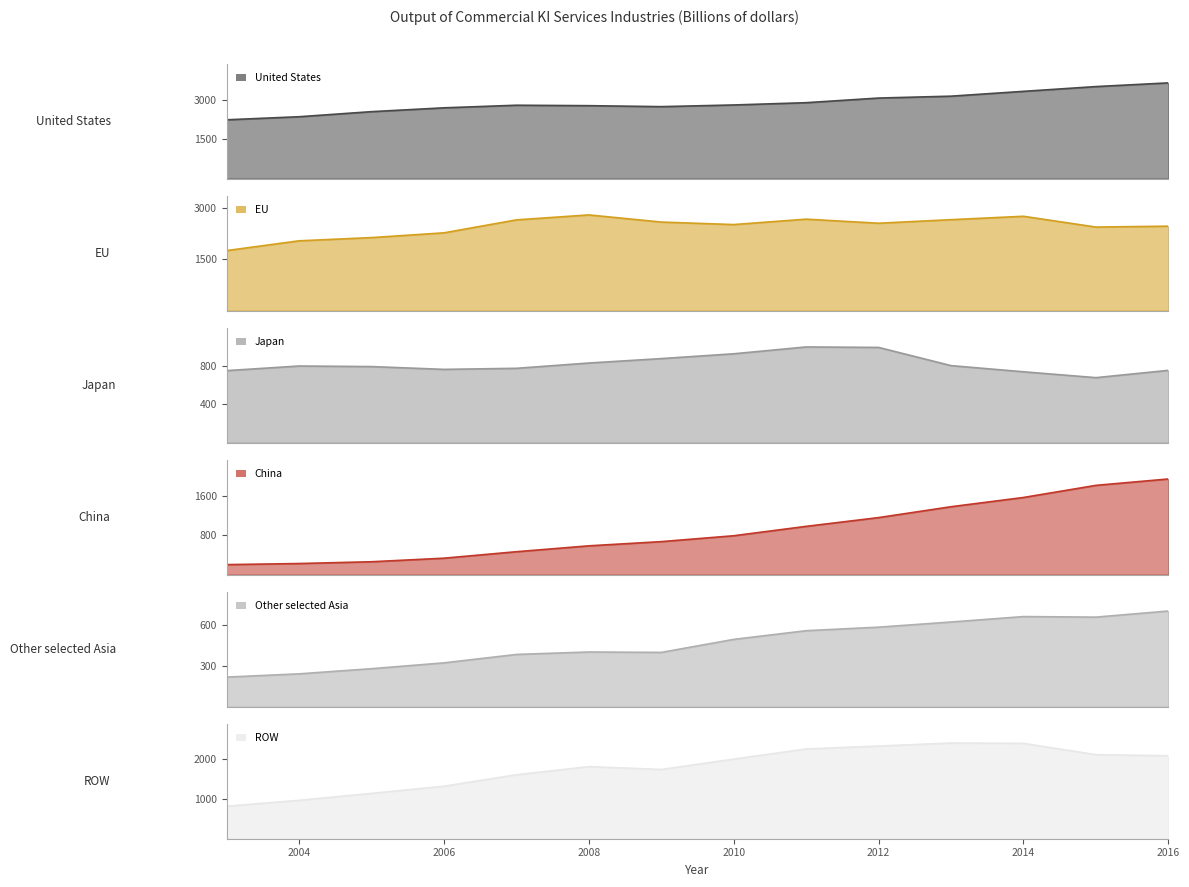

What is the value of the EU point at the 12th from the left?

2757